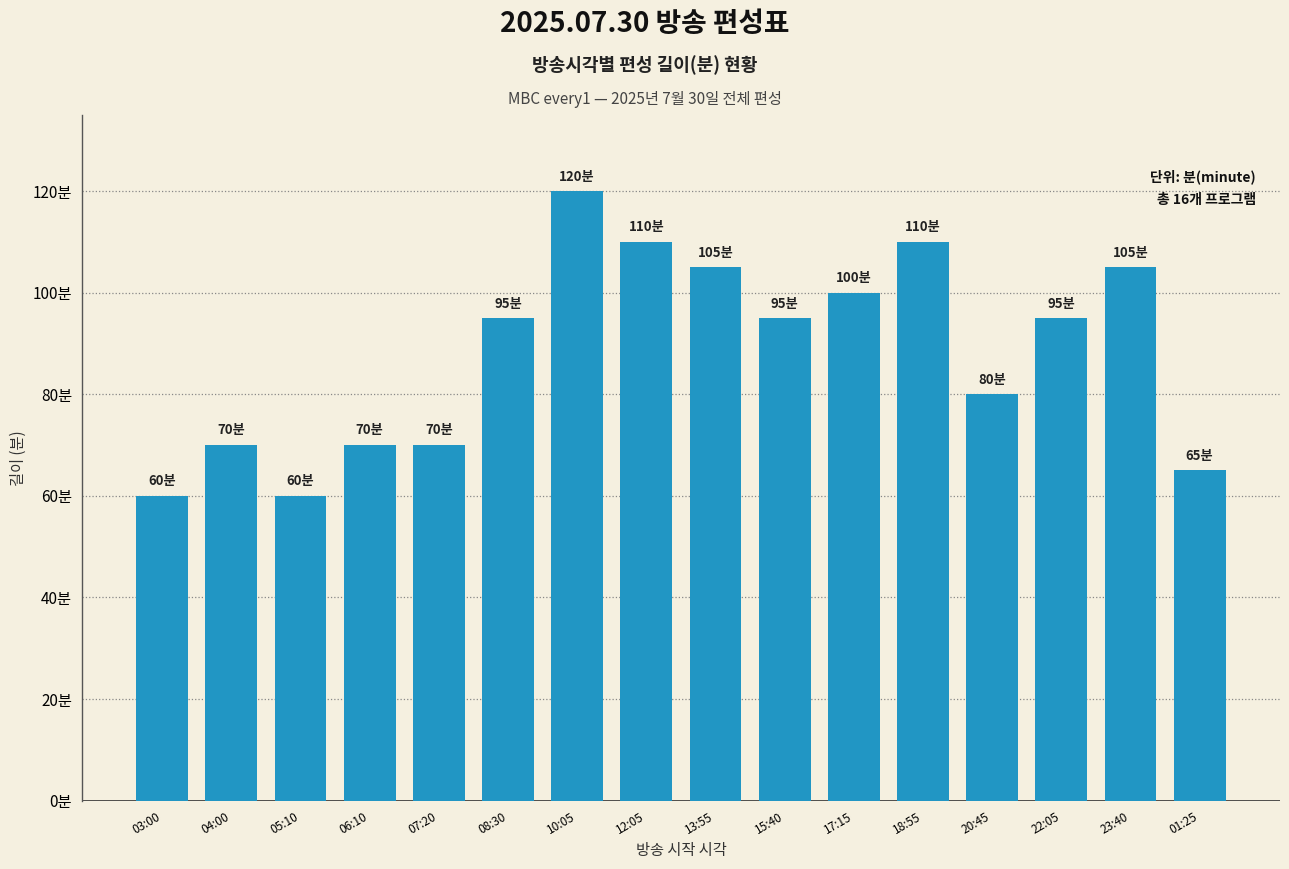

Approximately how many times larger is the value at 12:05 compared to 06:10?

1.6